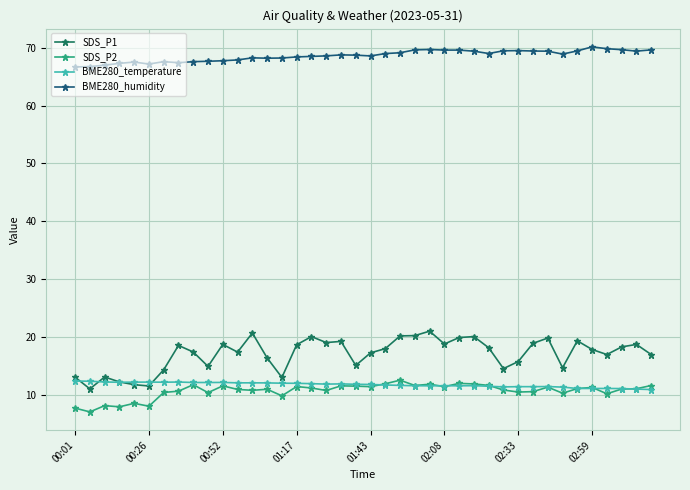

What is the smallest value displayed?

7.1